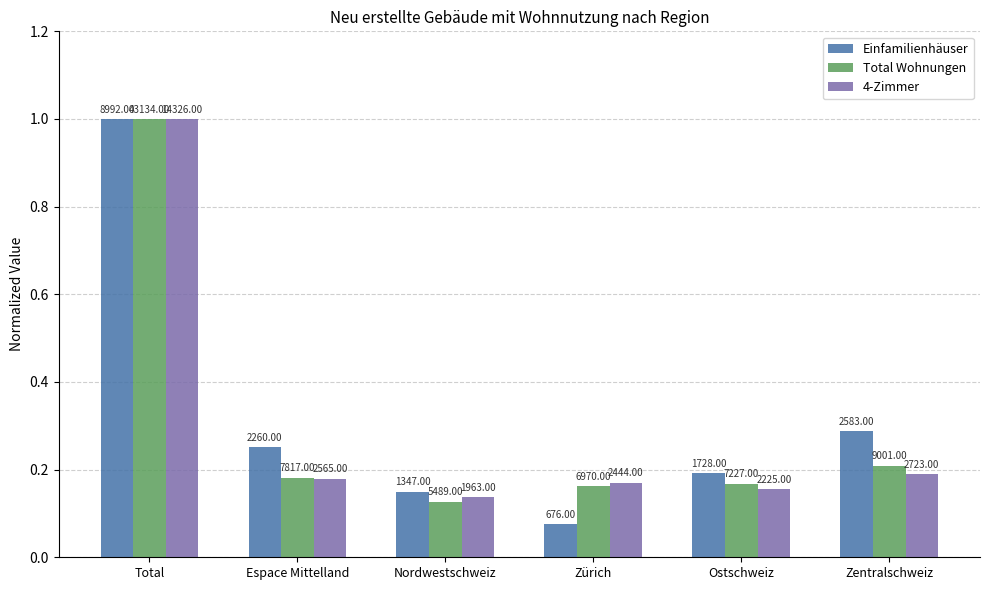

What are all the series names shown in the legend?

Einfamilienhäuser, Total Wohnungen, 4-Zimmer